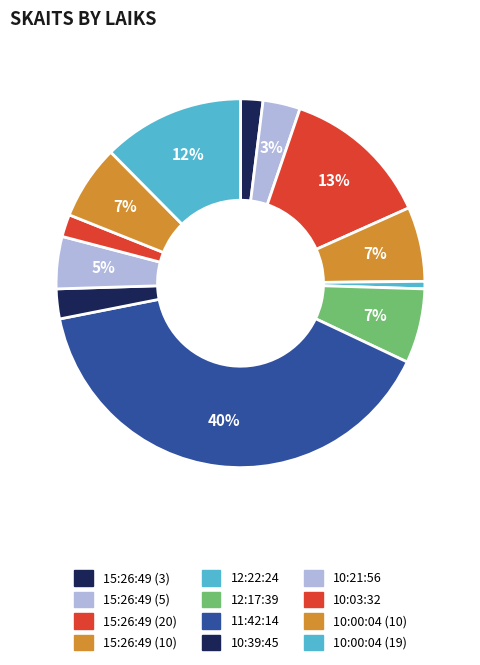

Count the number of slices in the pie.

12